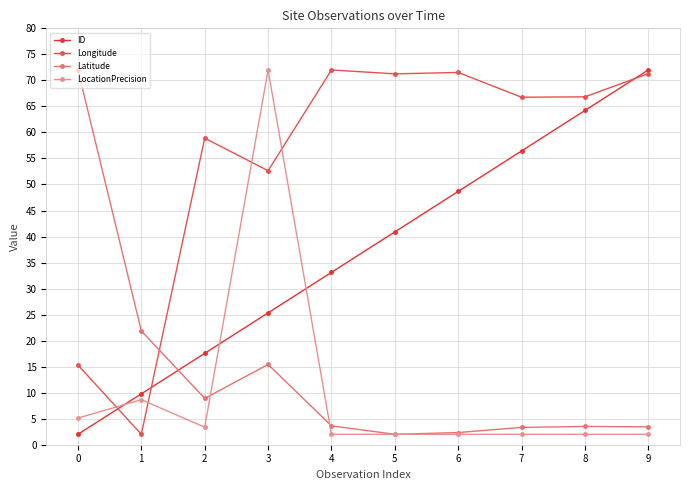

Is it true that Longitude equals 2.0 at 1?

True